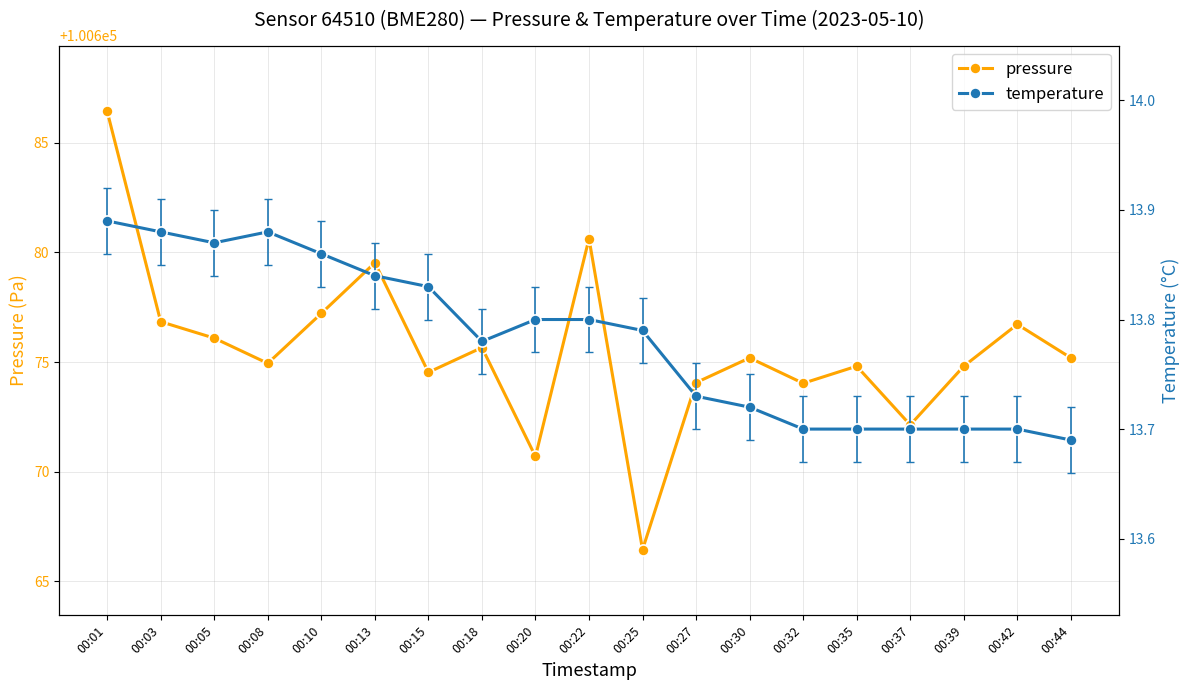

What is the value of the pressure point at the 11th from the left?

100666.4